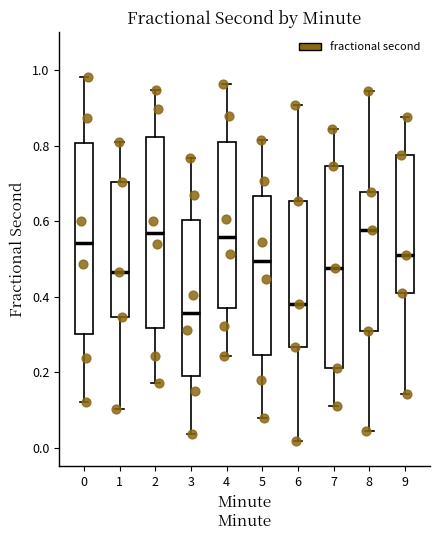

Reading left to right, transcribe this box plot: for each box, give where its median line is, the range the box spans, and where its two whiskers end, as read against the y-axis. The values are not printed on the chart, so give them approximately, as read against the axis.

0: median 0.54, box 0.30 to 0.80, whiskers 0.12 to 0.98
1: median 0.46, box 0.34 to 0.70, whiskers 0.10 to 0.80
2: median 0.56, box 0.32 to 0.82, whiskers 0.18 to 0.94
3: median 0.36, box 0.20 to 0.60, whiskers 0.04 to 0.76
4: median 0.56, box 0.36 to 0.82, whiskers 0.24 to 0.96
5: median 0.50, box 0.24 to 0.66, whiskers 0.08 to 0.82
6: median 0.38, box 0.26 to 0.66, whiskers 0.02 to 0.90
7: median 0.48, box 0.22 to 0.74, whiskers 0.12 to 0.84
8: median 0.58, box 0.32 to 0.68, whiskers 0.04 to 0.94
9: median 0.50, box 0.40 to 0.78, whiskers 0.14 to 0.88